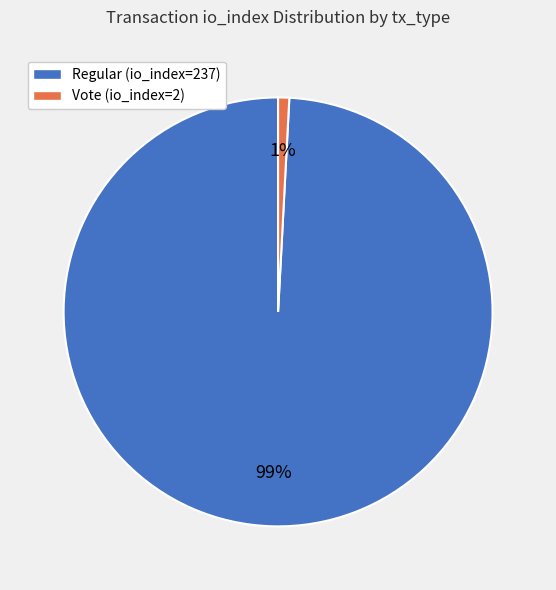

To the nearest percent, what is the combined percentage of Regular (io_index=237) and Vote (io_index=2)?

100%